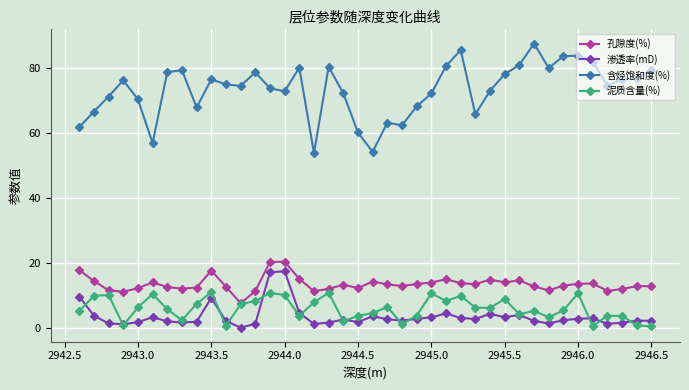

Which series has the widest spread of values?

含烃饱和度(%)